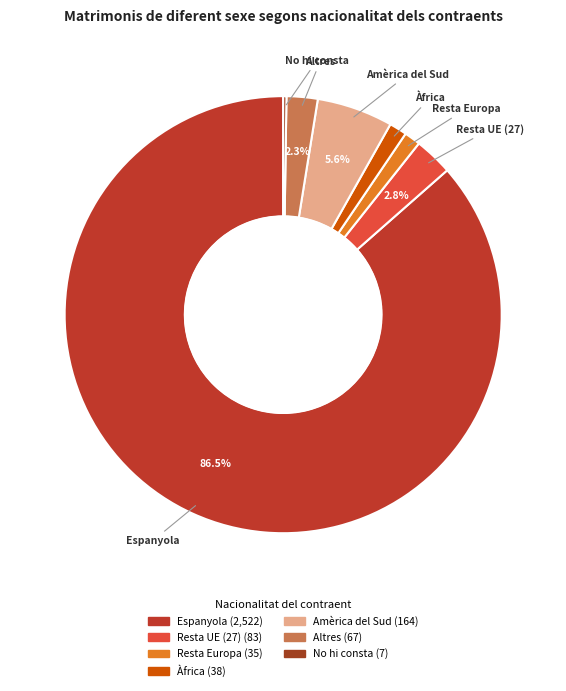

Is there a majority slice in this chart?

Yes